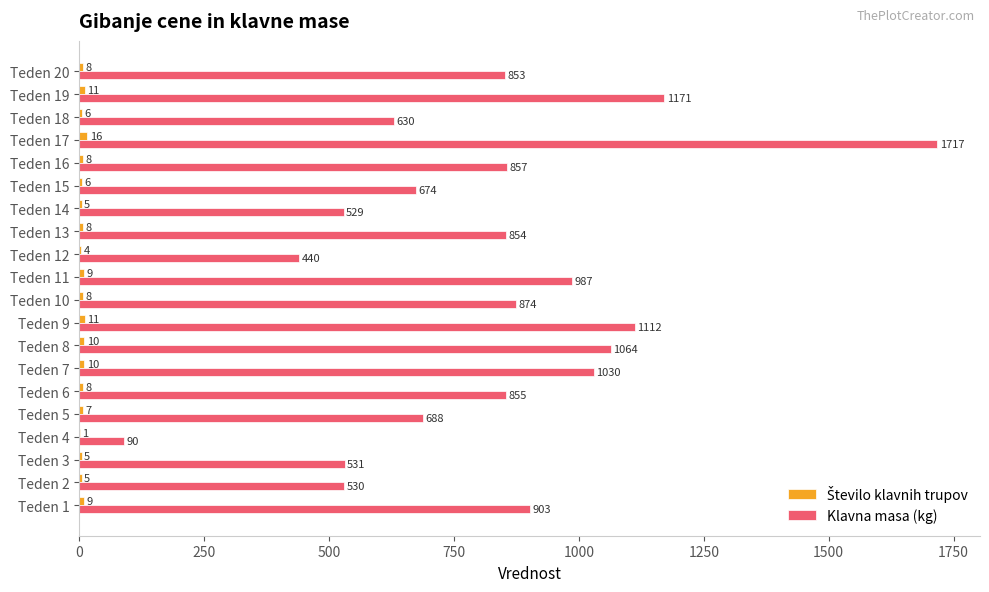

What is the total value across all series at Teden 14?

534